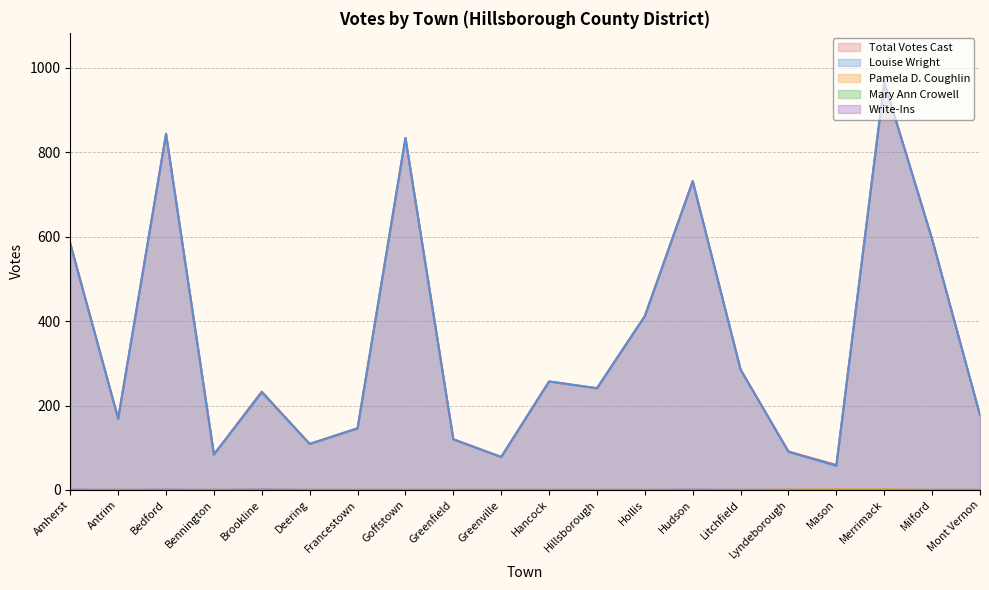

How many series are shown in this chart?

5